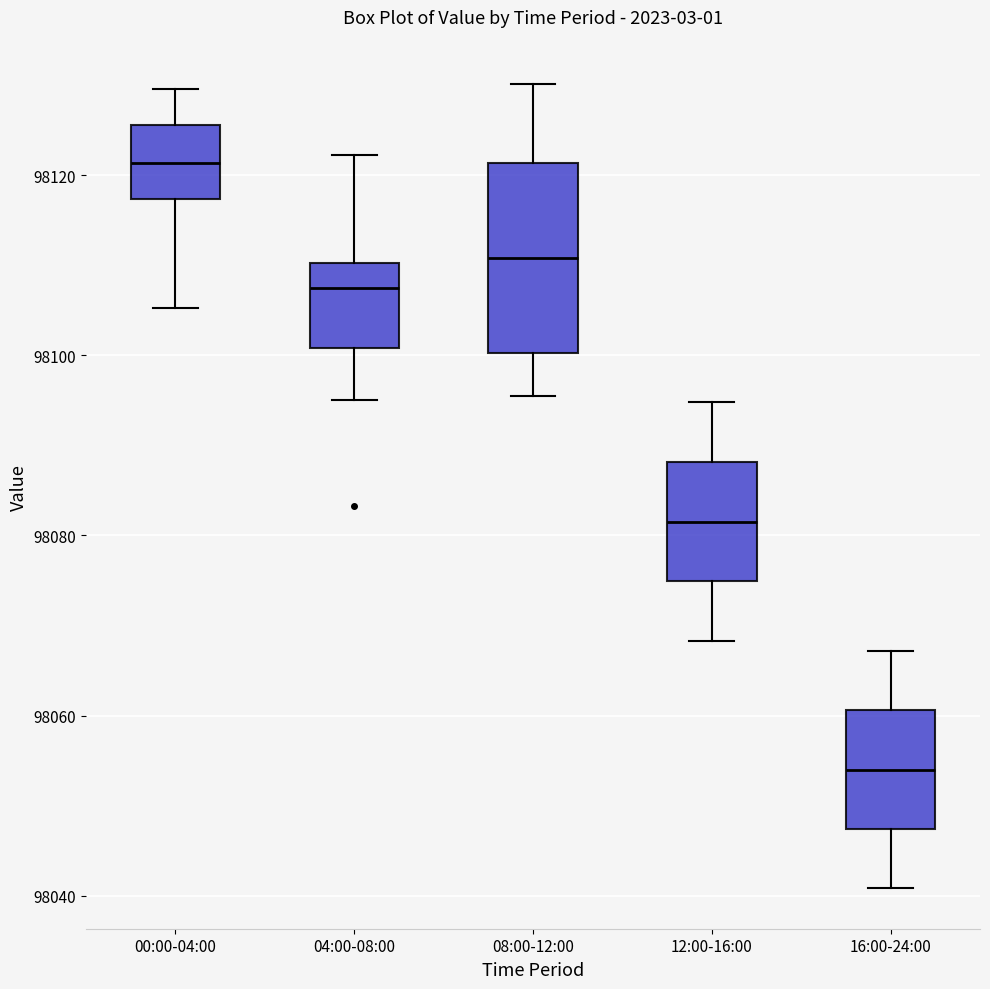

Reading left to right, transcribe this box plot: for each box, give where its median line is, the range the box spans, and where its two whiskers end, as read against the y-axis. The values are not printed on the chart, so give them approximately, as read against the axis.

00:00-04:00: median 98122, box 98118 to 98126, whiskers 98106 to 98130
04:00-08:00: median 98108, box 98100 to 98110, whiskers 98096 to 98122
08:00-12:00: median 98110, box 98100 to 98122, whiskers 98096 to 98130
12:00-16:00: median 98082, box 98074 to 98088, whiskers 98068 to 98094
16:00-24:00: median 98054, box 98048 to 98060, whiskers 98040 to 98068